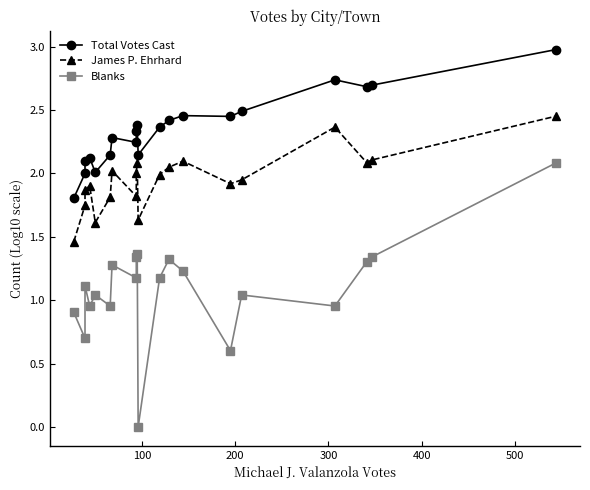

What are all the series names shown in the legend?

Total Votes Cast, James P. Ehrhard, Blanks